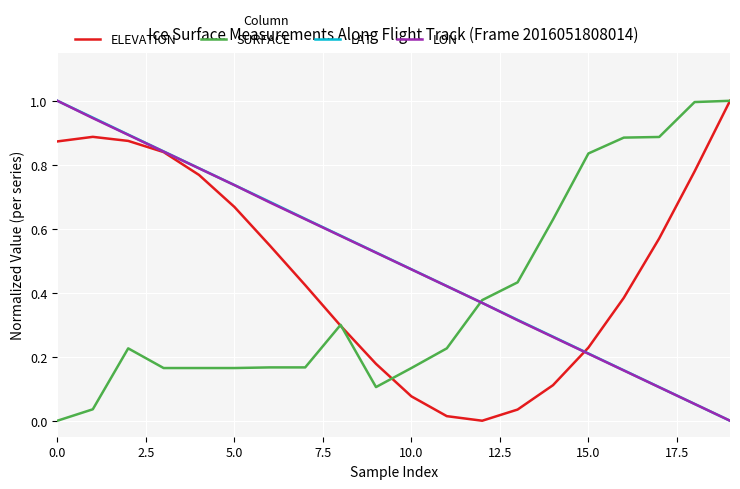

What is the maximum value shown in the chart?

1.0